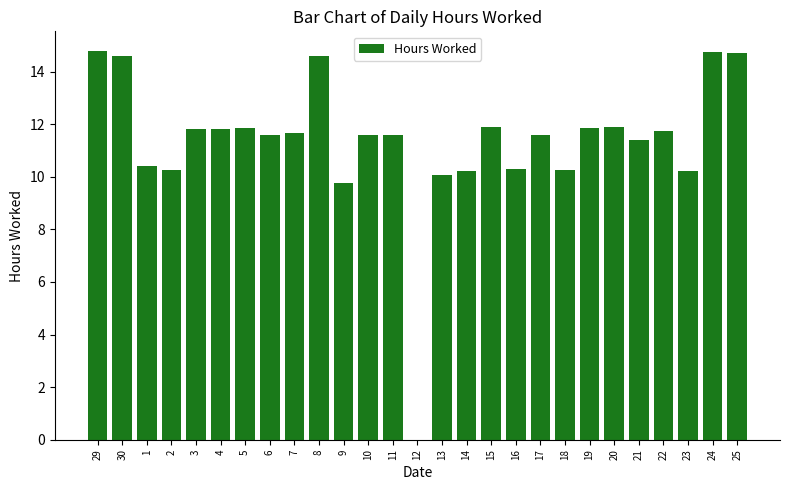

Where is the data nearest to the value 7?

9